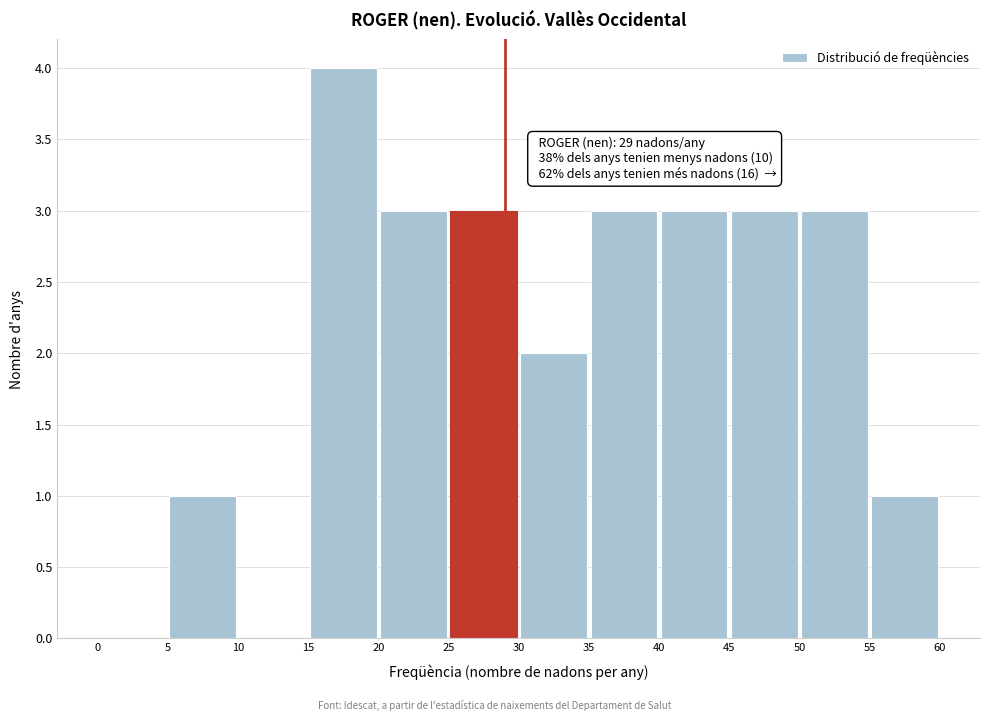

Which range on the x-axis has the tallest bar?

15 to 20